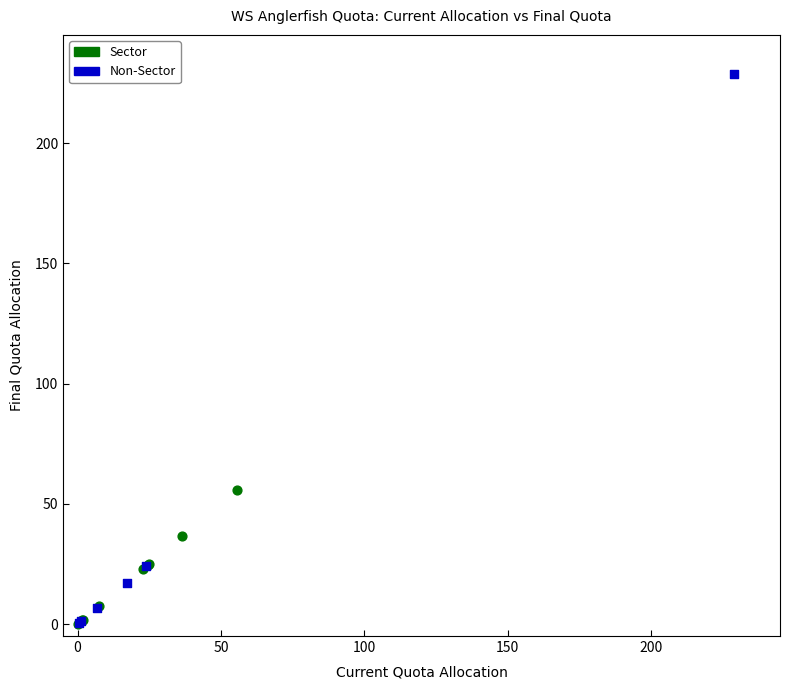

Which series reaches the maximum Y coordinate?

Non-Sector